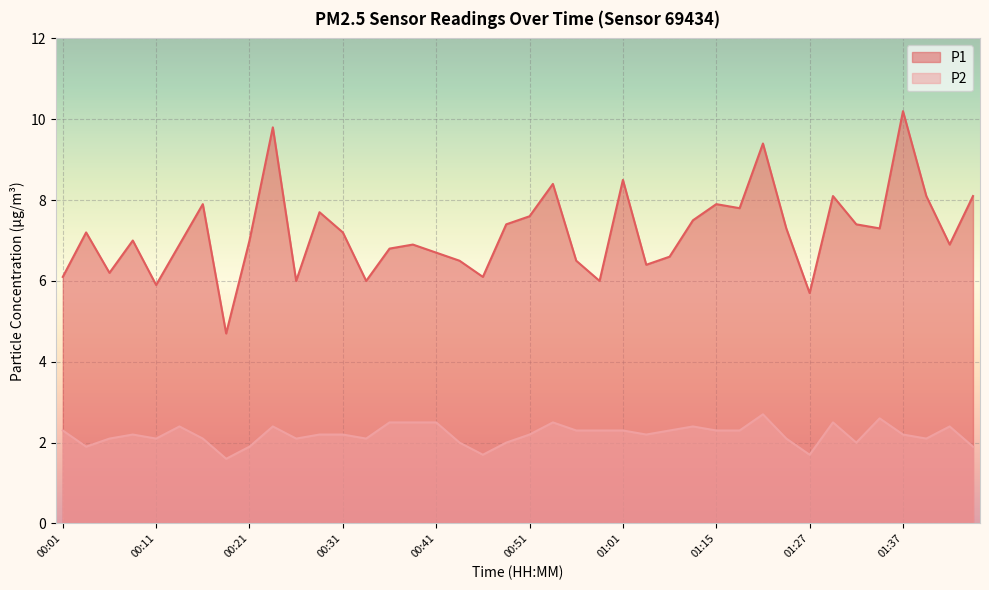

At which category does the chart reach its minimum across all series?

00:19